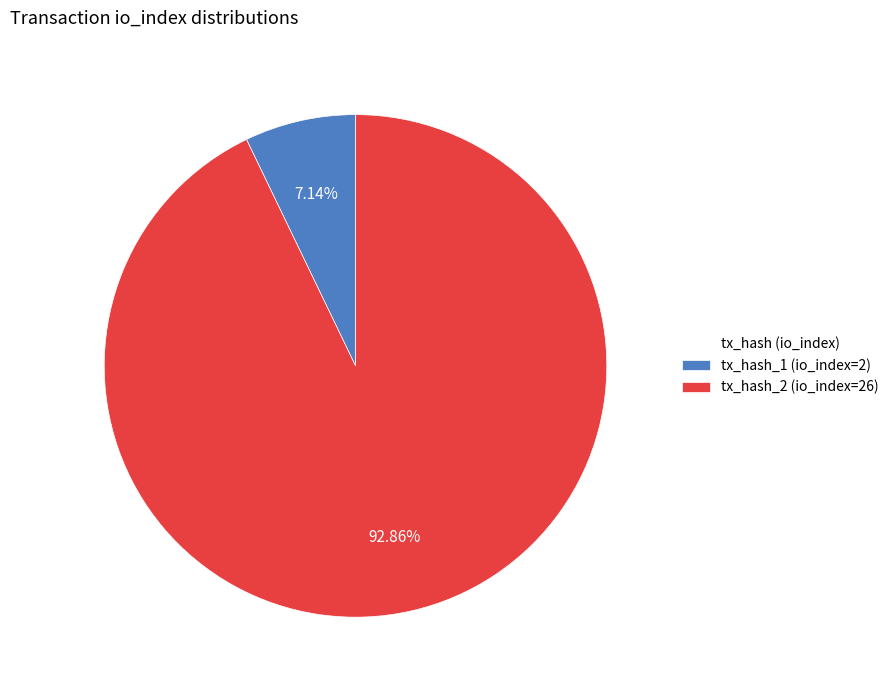

What is the largest slice in the pie chart?

tx_hash_2 (io_index=26)